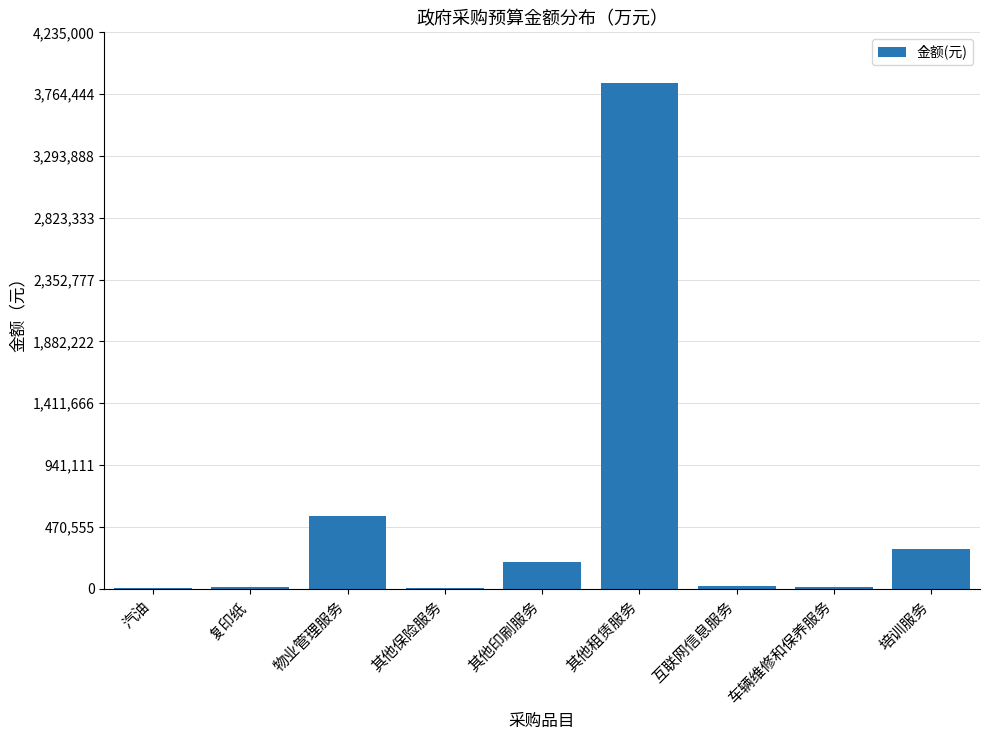

True or false: the data shows 3850000 at 其他租赁服务.

True